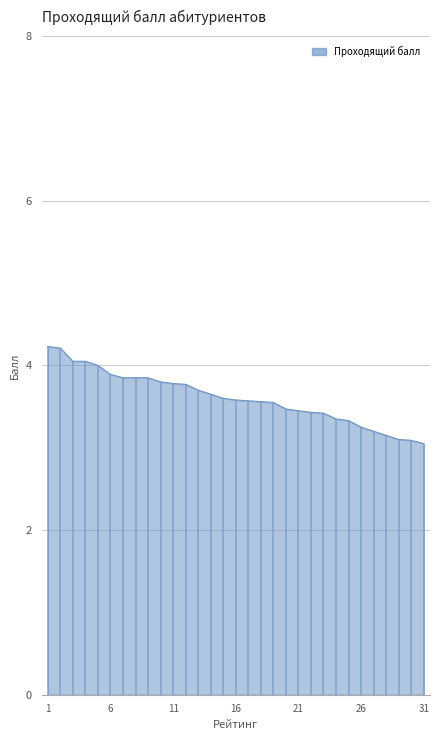

What is the difference between the second highest and minimum values?

1.2